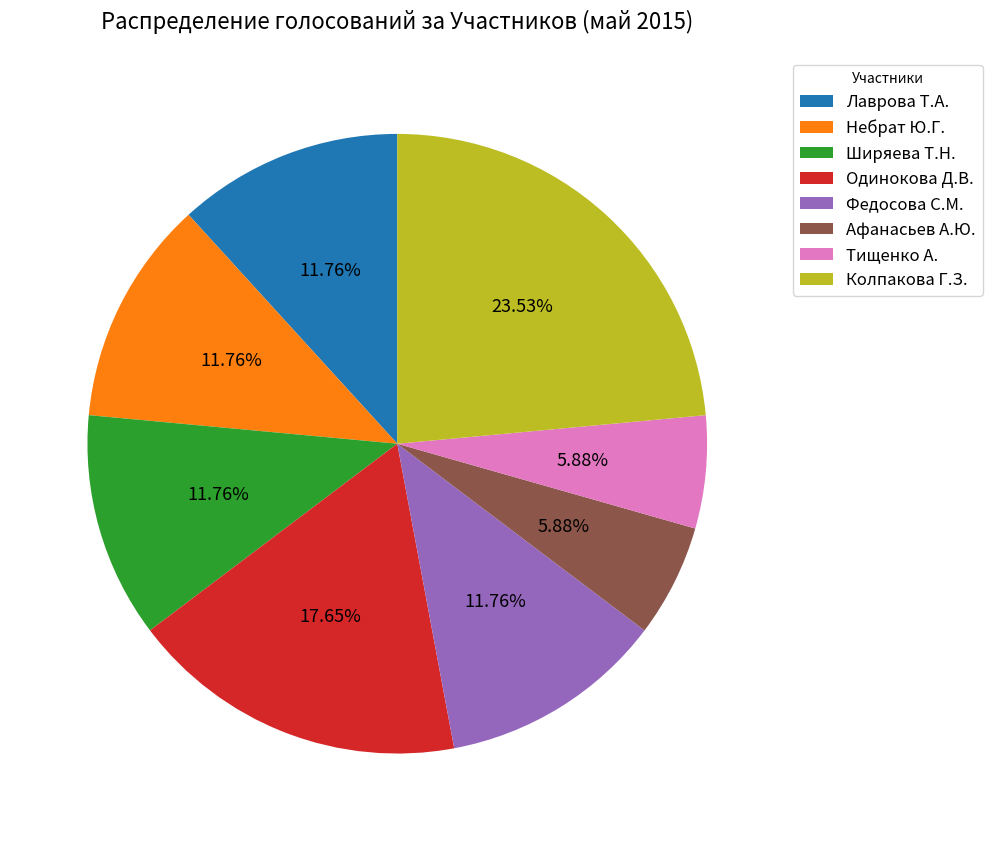

What percentage is the Небрат Ю.Г. slice, to the nearest percent?

12%